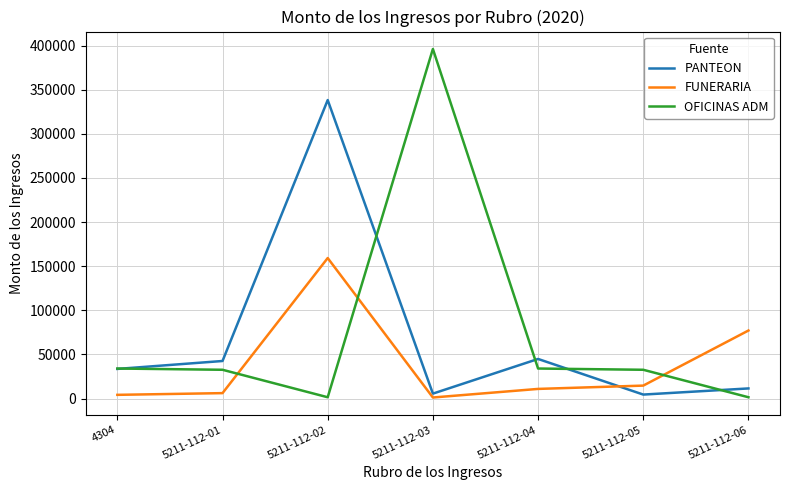

At which category does the chart reach its peak across all series?

5211-112-03